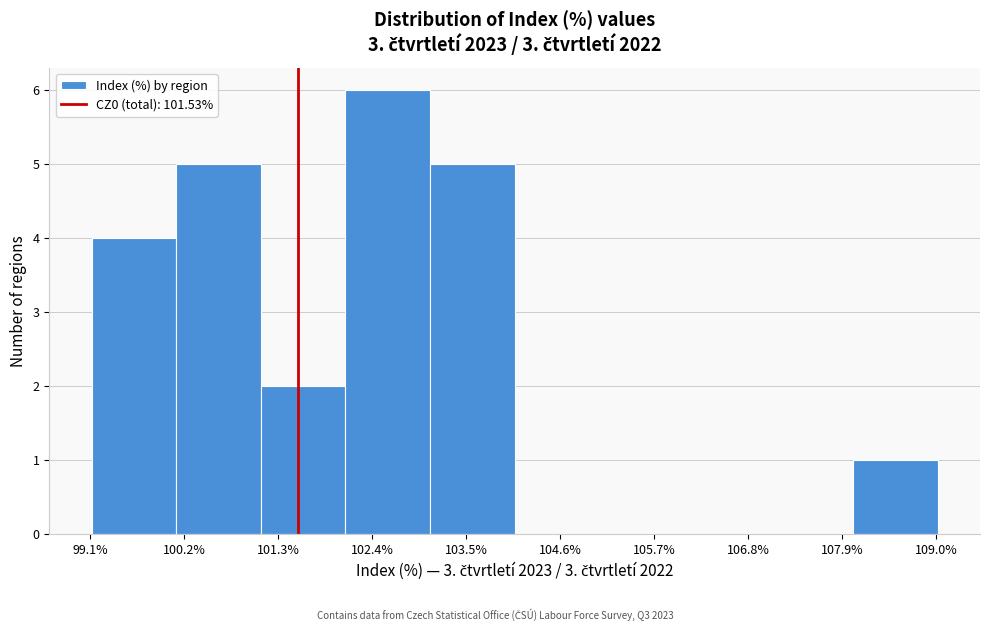

Reading left to right, list every bar in this chart as the range it spans on the x-axis followed by its height. Neither the bar edges nor the heights are printed on the chart, so give them approximately, as read against the axes.

99.2 to 100.2: 4
100.2 to 101.0: 5
101.0 to 102.0: 2
102.0 to 103.0: 6
103.0 to 104.0: 5
104.0 to 105.0: 0
105.0 to 106.0: 0
106.0 to 107.0: 0
107.0 to 108.0: 0
108.0 to 109.0: 1